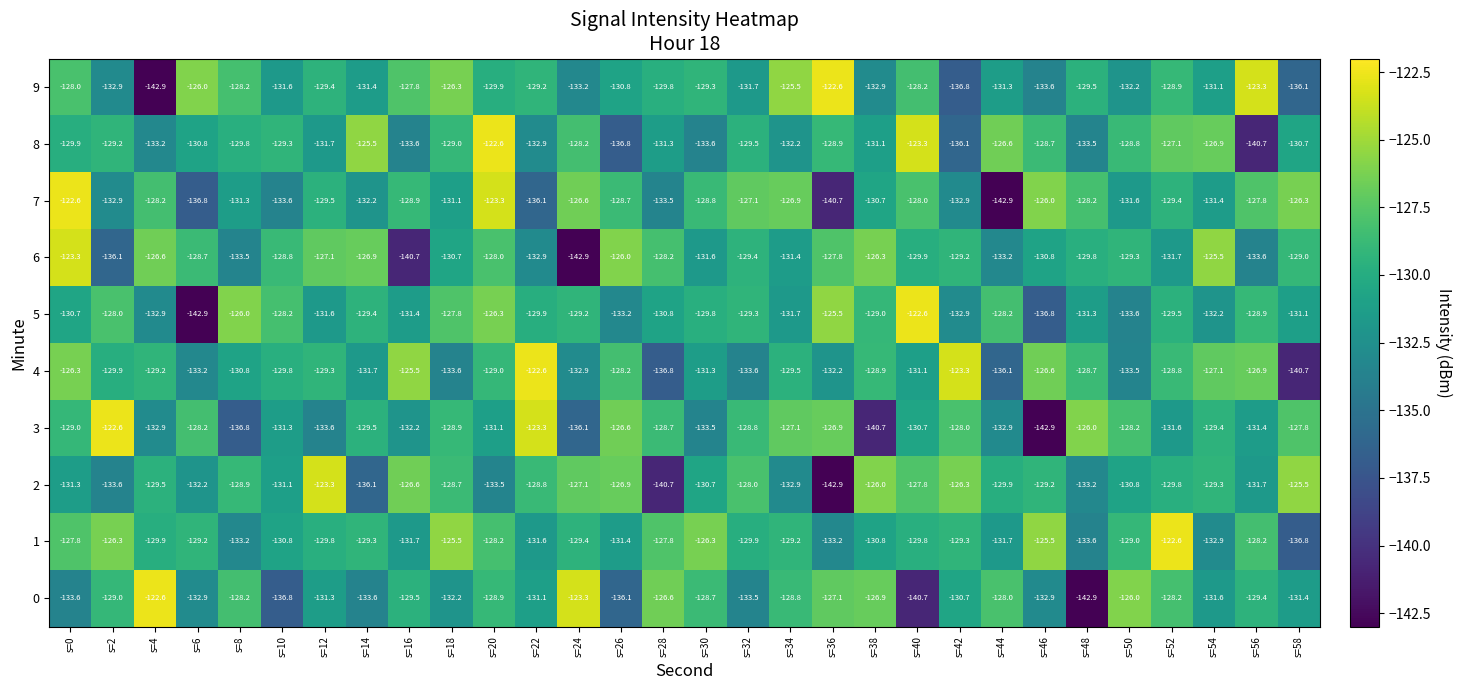

The value of 8 at s=50 is -128.8. True or false?

True